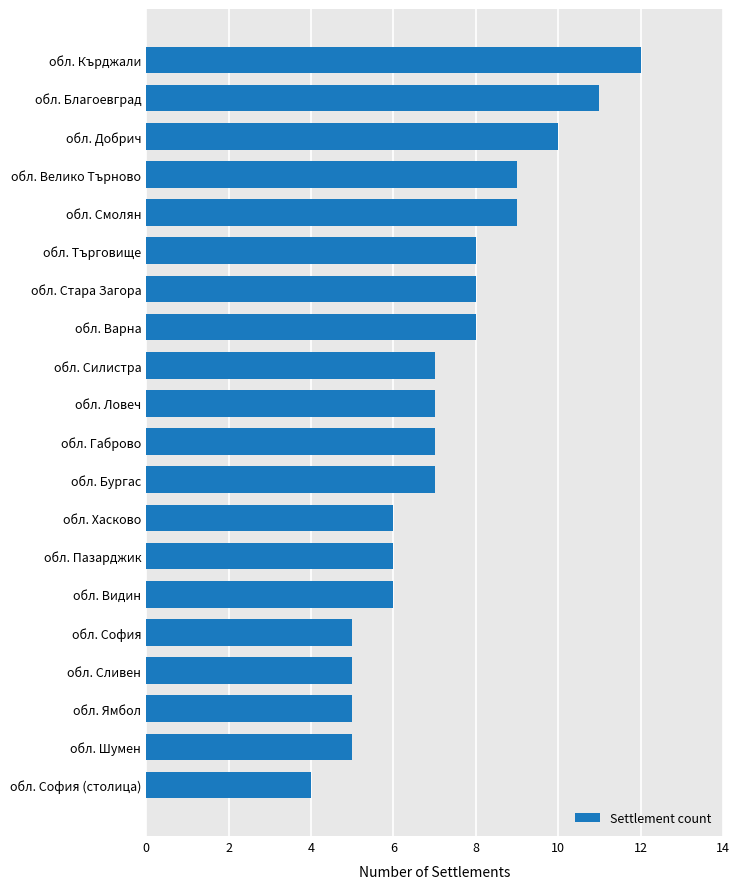

What value does the data have at обл. Пазарджик?

6